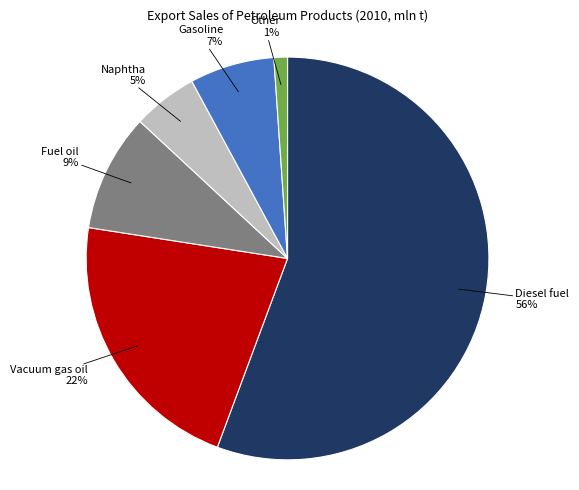

Is there a majority slice in this chart?

Yes